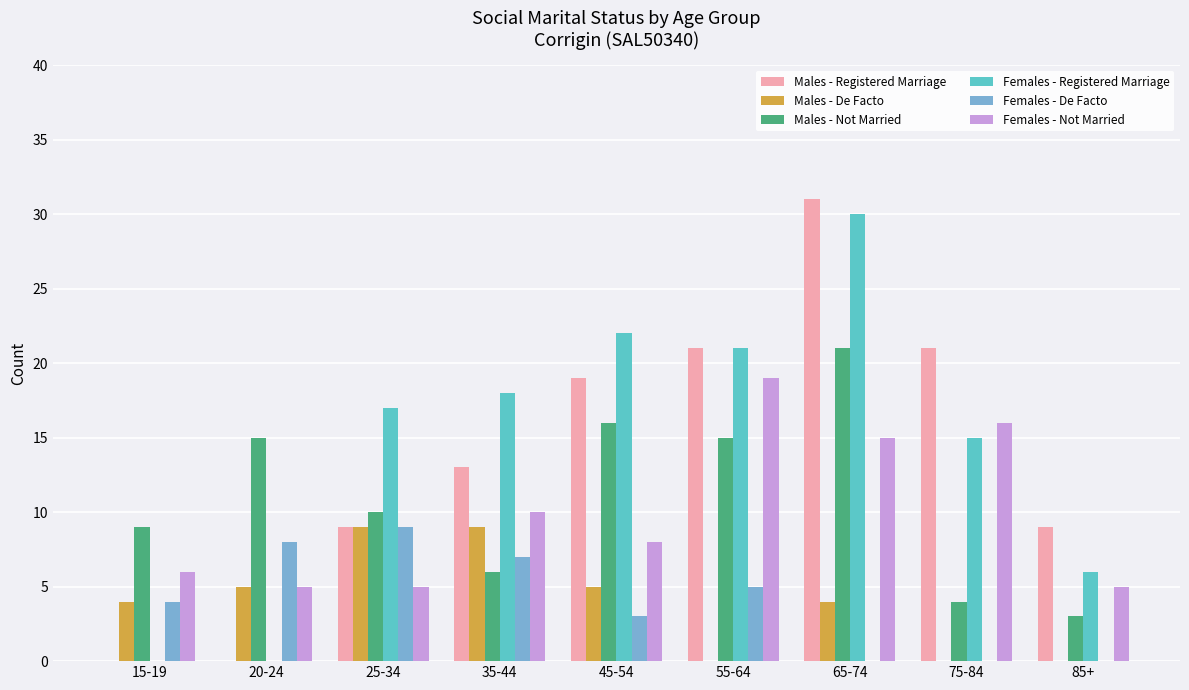

True or false: Females - Registered Marriage has a value of 37 at 45-54.

False